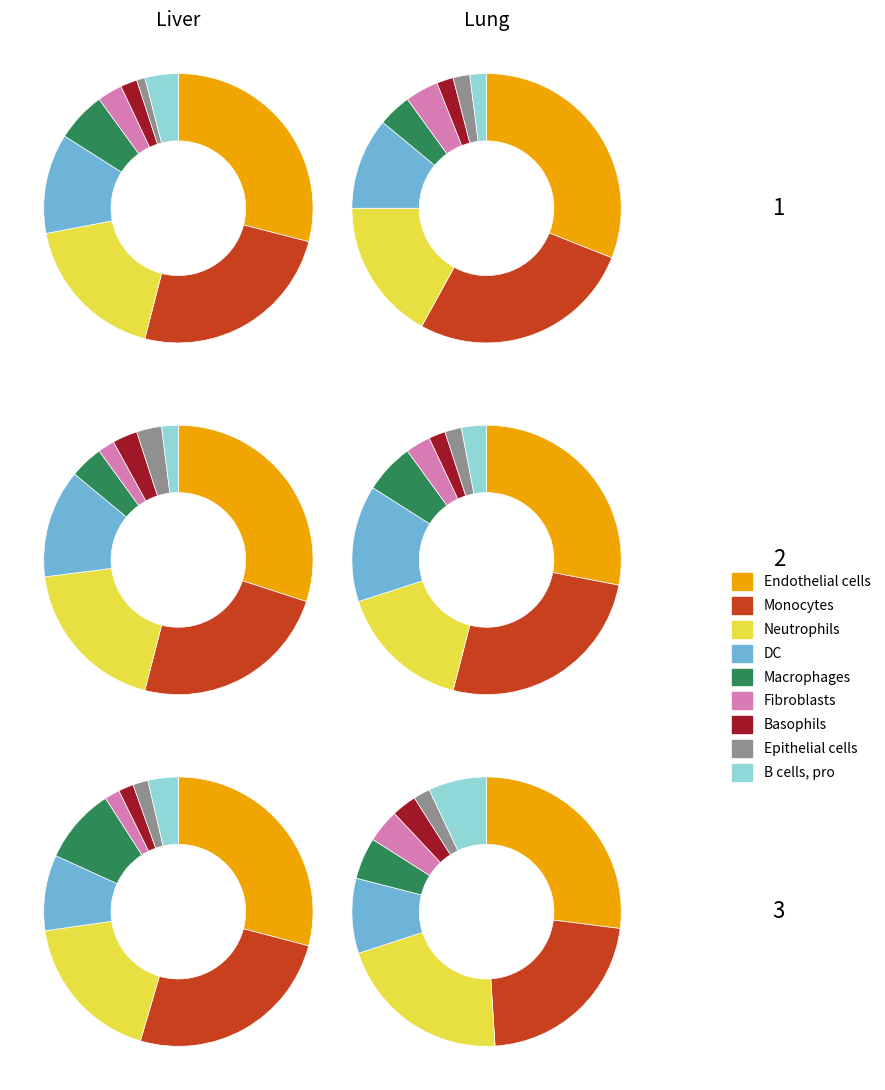

Does 3 represent more than half of the total?

No